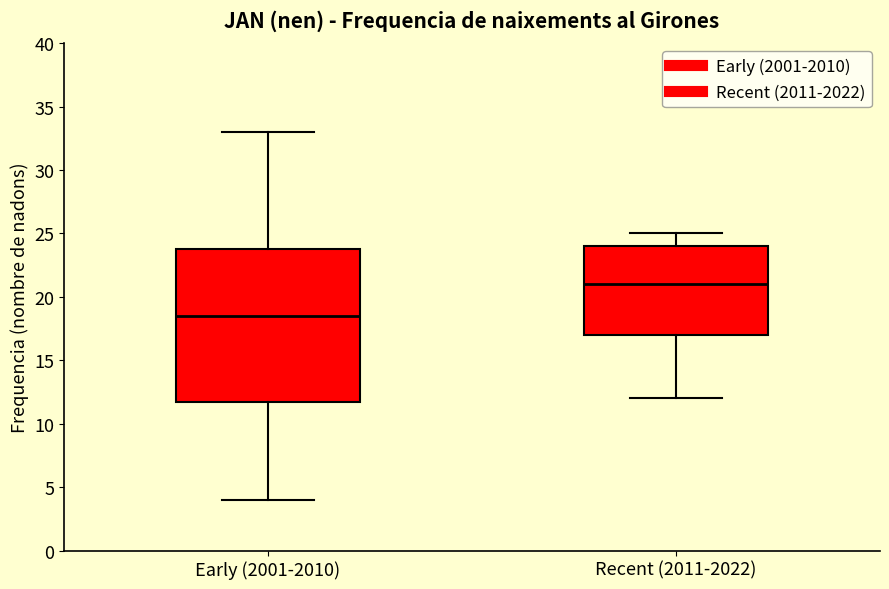

Comparing the boxes themselves (not the whiskers), which one is the tallest?

Early (2001-2010)